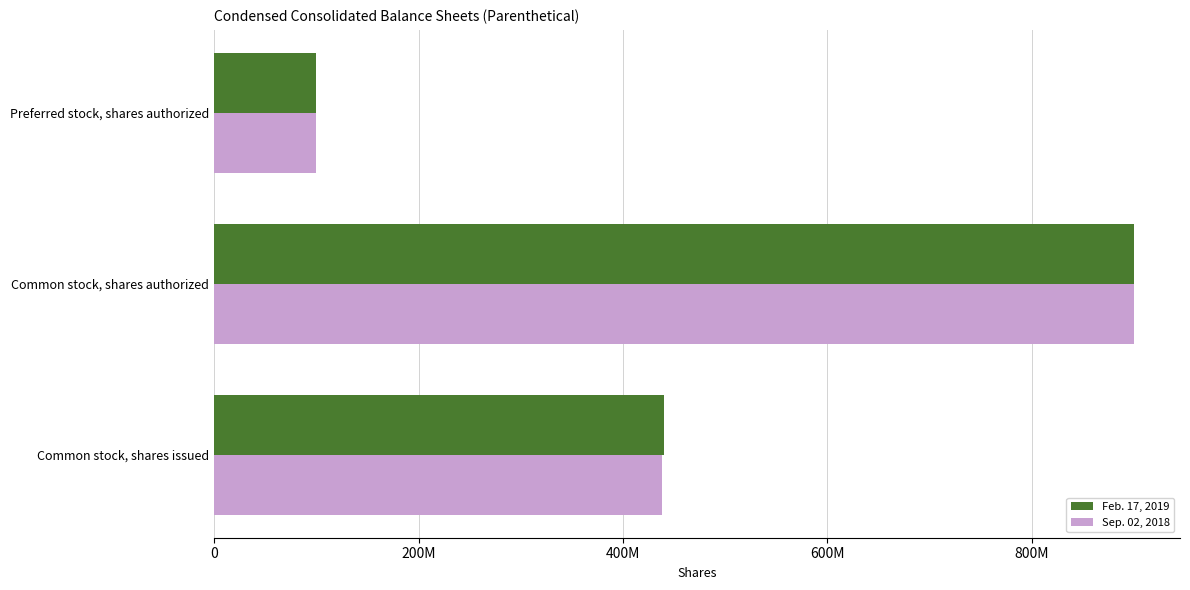

What are all the series names shown in the legend?

Feb. 17, 2019, Sep. 02, 2018